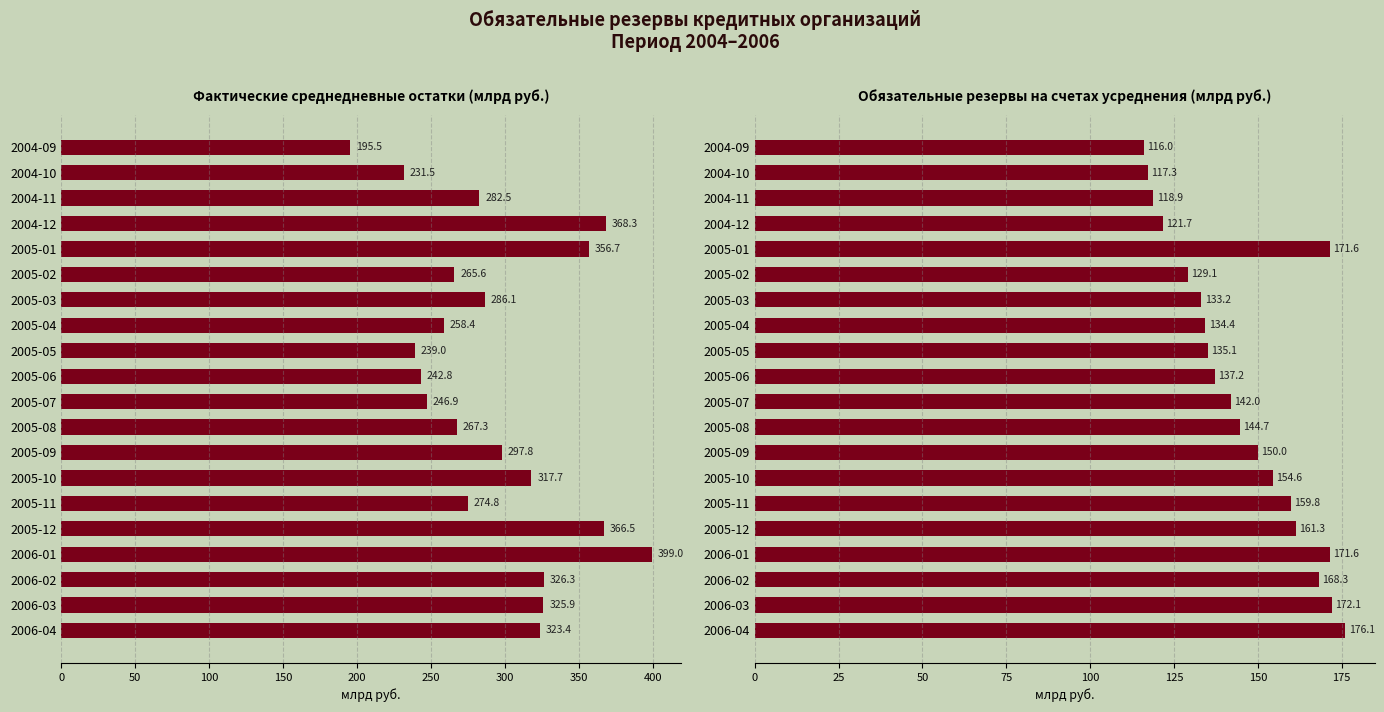

Reading left to right, what are all the values shown in this chart?

Фактические среднедневные остатки: 195.5	231.5	282.5	368.3	356.7	265.6	286.1	258.4	239.0	242.8	246.9	267.3	297.8	317.7	274.8	366.5	399.0	326.3	325.9	323.4
Обязательные резервы (усреднение): 116.0	117.3	118.9	121.7	171.6	129.1	133.2	134.4	135.1	137.2	142.0	144.7	150.0	154.6	159.8	161.3	171.6	168.3	172.1	176.1